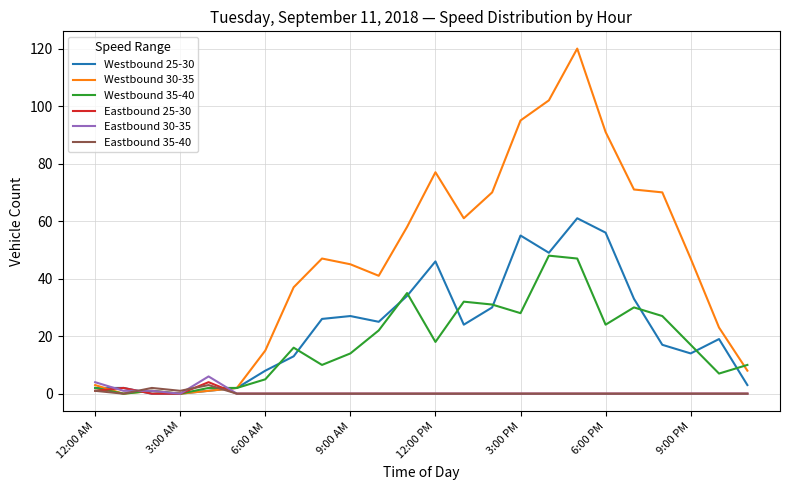

What is the greatest value displayed?

120